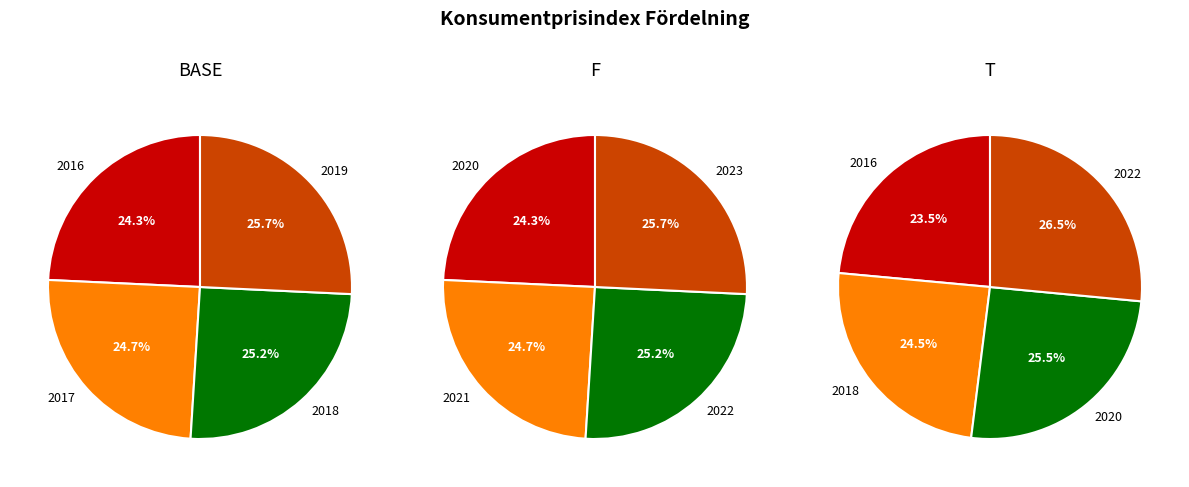

Does 2016 represent more than half of the total?

No